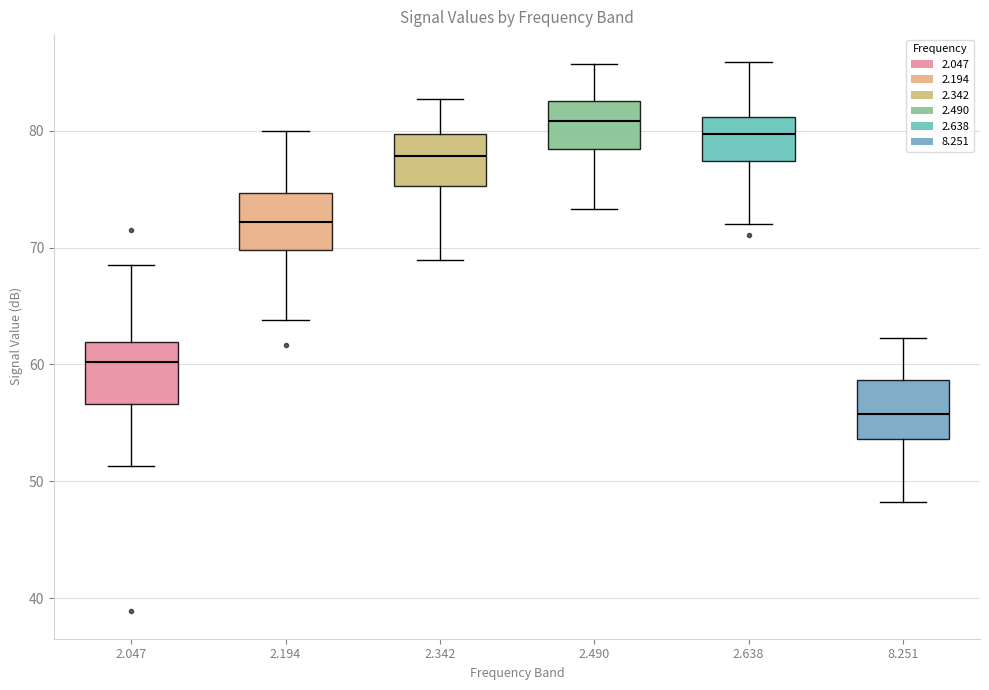

Reading left to right, transcribe this box plot: for each box, give where its median line is, the range the box spans, and where its two whiskers end, as read against the y-axis. The values are not printed on the chart, so give them approximately, as read against the axis.

2.047: median 60, box 57 to 62, whiskers 51 to 69
2.194: median 72, box 70 to 75, whiskers 64 to 80
2.342: median 78, box 75 to 80, whiskers 69 to 83
2.490: median 81, box 78 to 83, whiskers 73 to 86
2.638: median 80, box 77 to 81, whiskers 72 to 86
8.251: median 56, box 54 to 59, whiskers 48 to 62